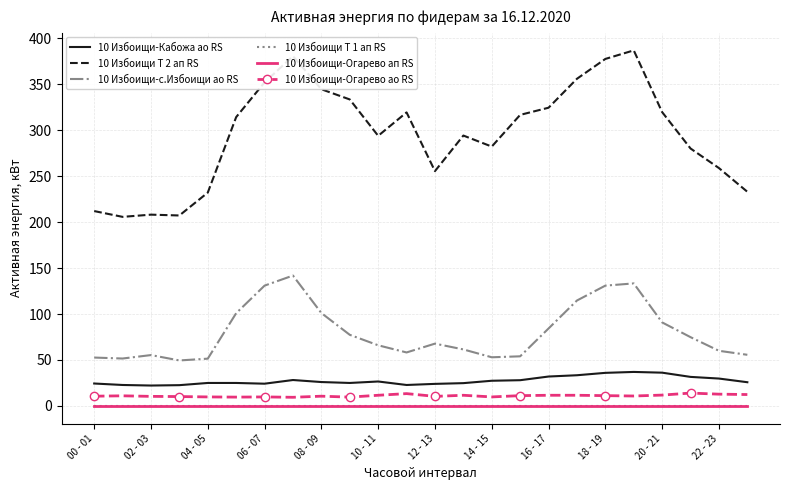

At which category is the sum across all series the highest?

19